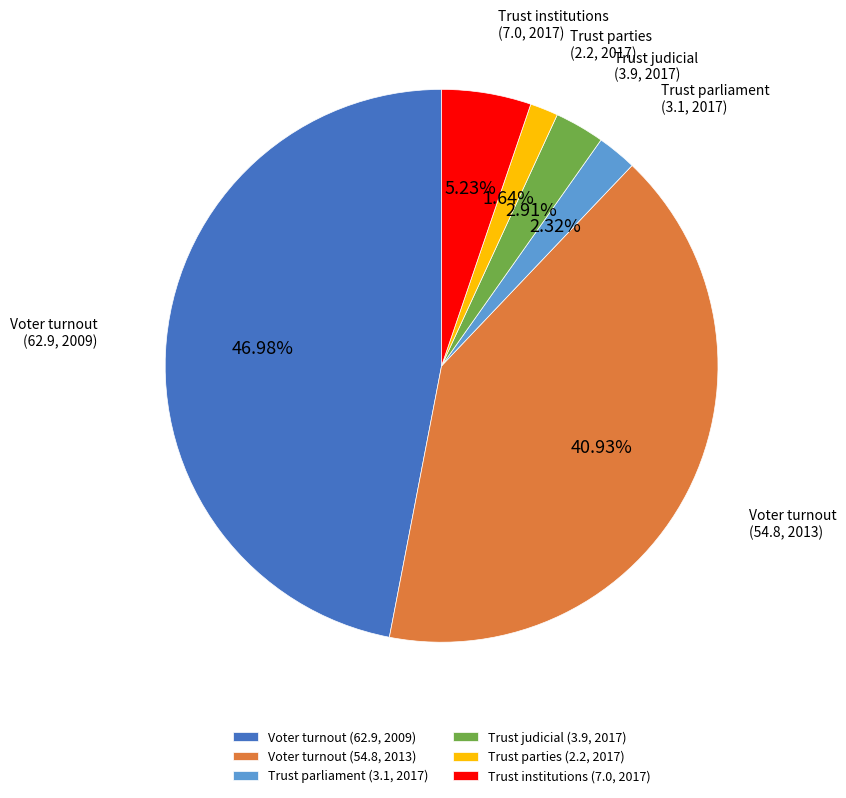

Count the number of slices in the pie.

6